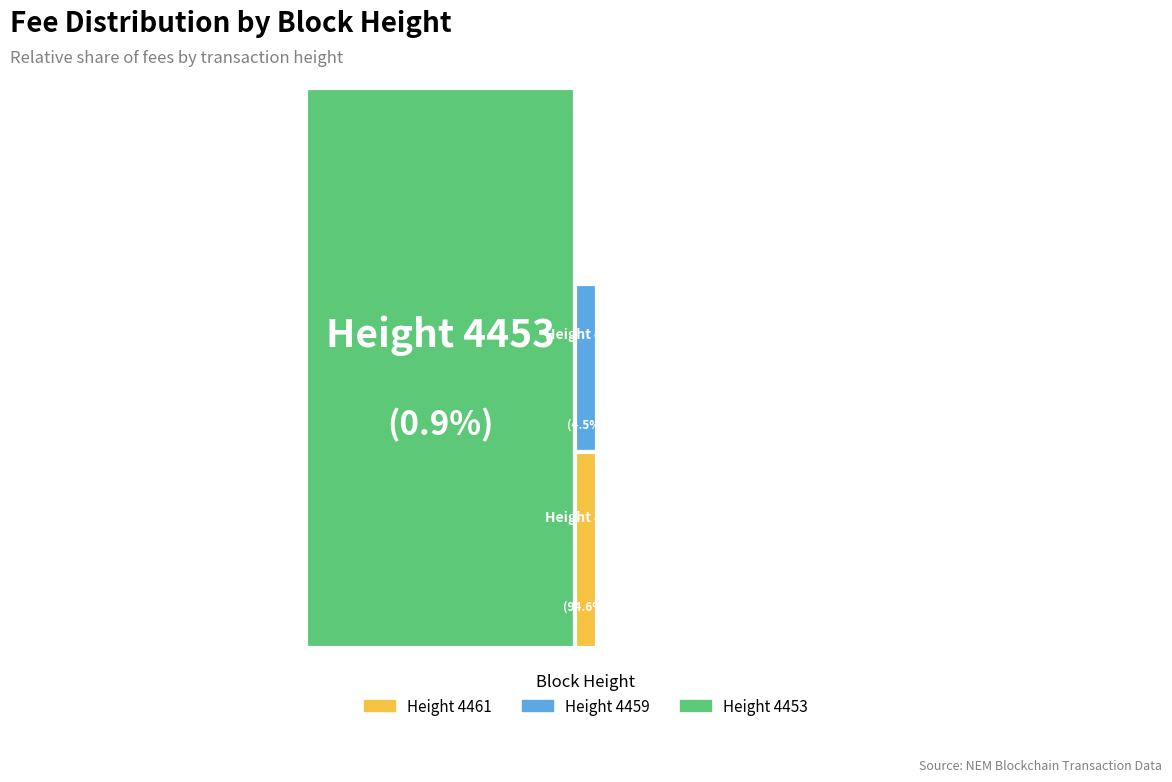

Rank the categories by value from highest to lowest.

4453, 4459, 4461